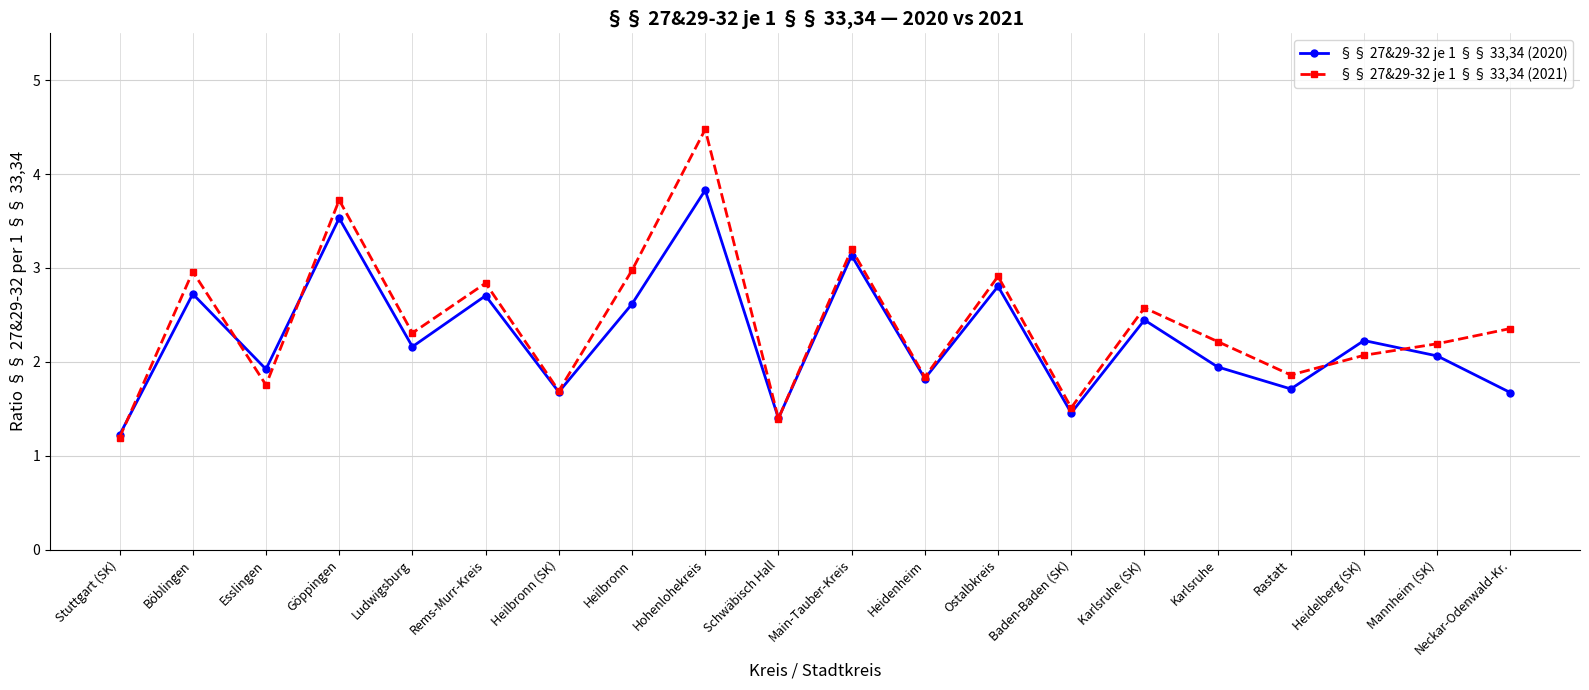

What is the label of the 16th point from the right?

Ludwigsburg